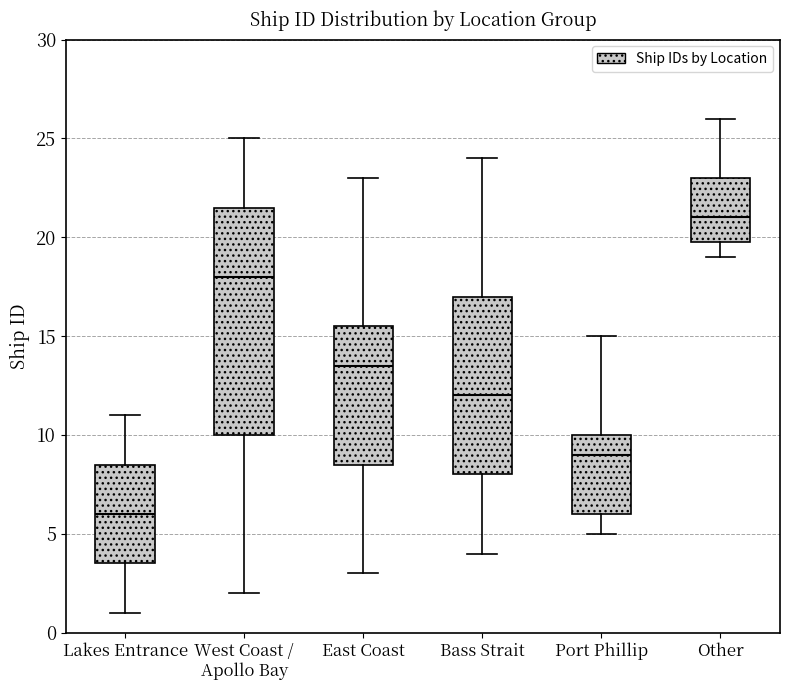

Where is the lower edge of the box for Lakes Entrance on the y-axis? The values are not printed on the chart, so give them approximately, as read against the axis.

3.5